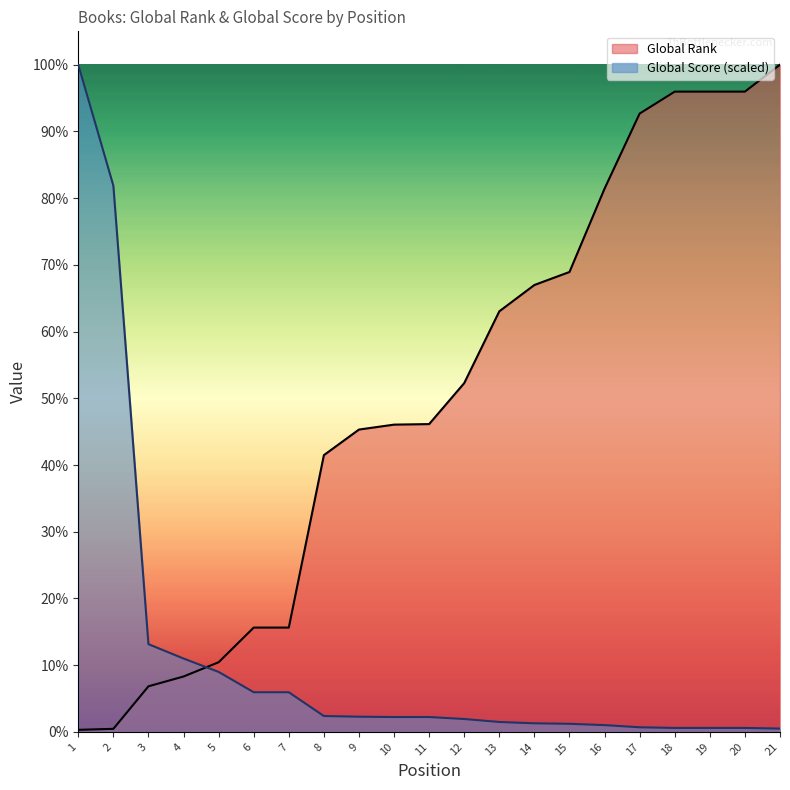

What is the difference between the Global Score values at 8 and 15?

116.5